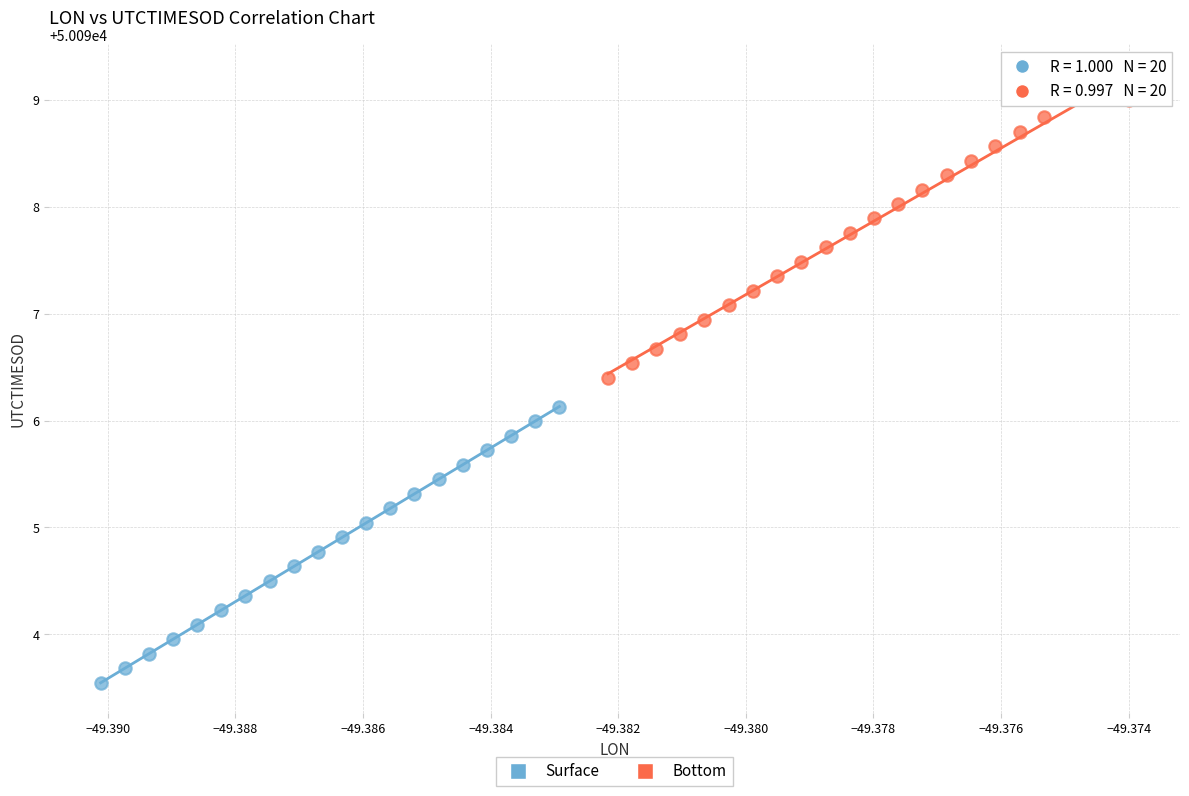

Which series has the largest Y range (max minus min)?

Bottom